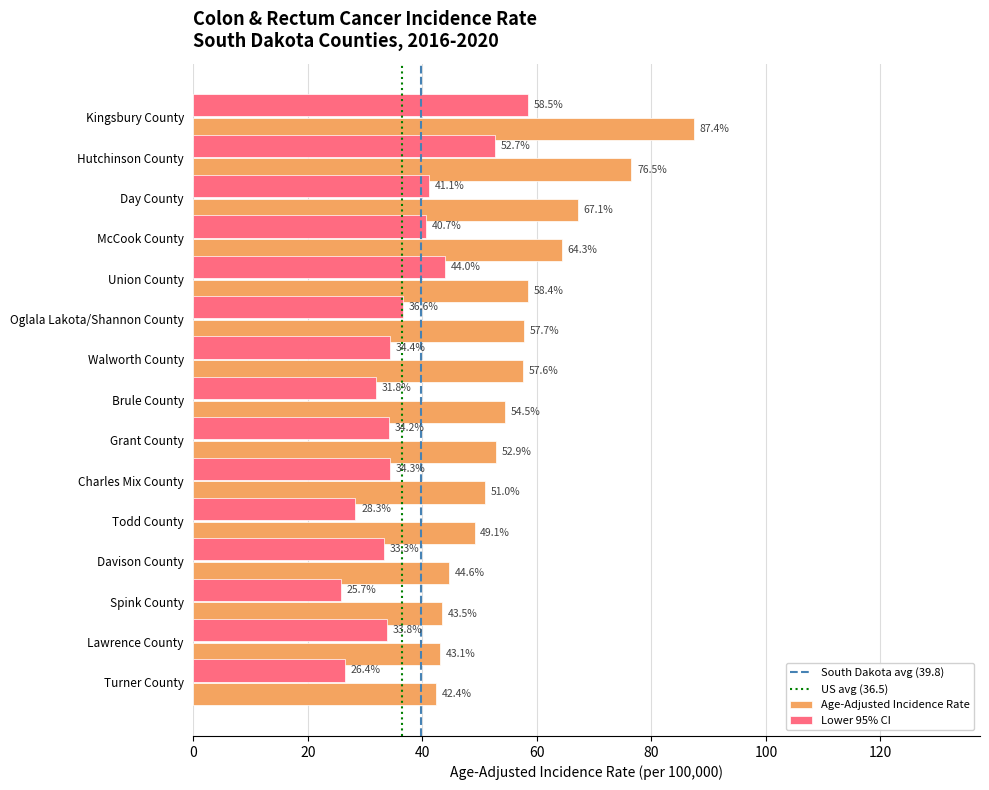

Which category has the lowest value across all series?

Spink County